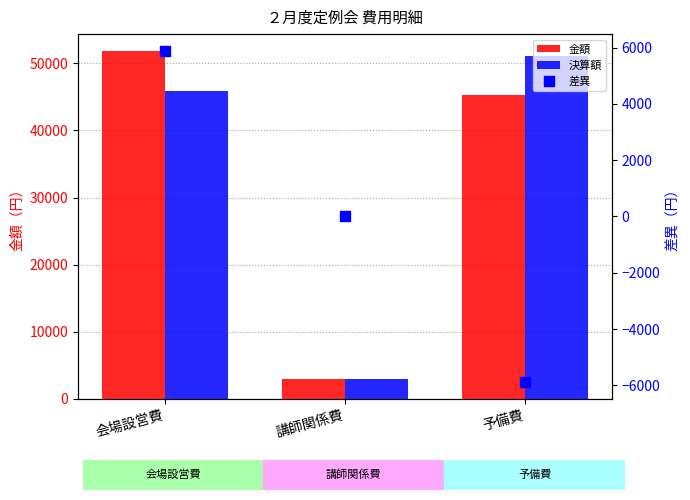

Reading left to right, extract all data points from this chart.

金額: 51780	3000	45220
決算額: 45890	3000	51110
差異: 5890	0	-5890